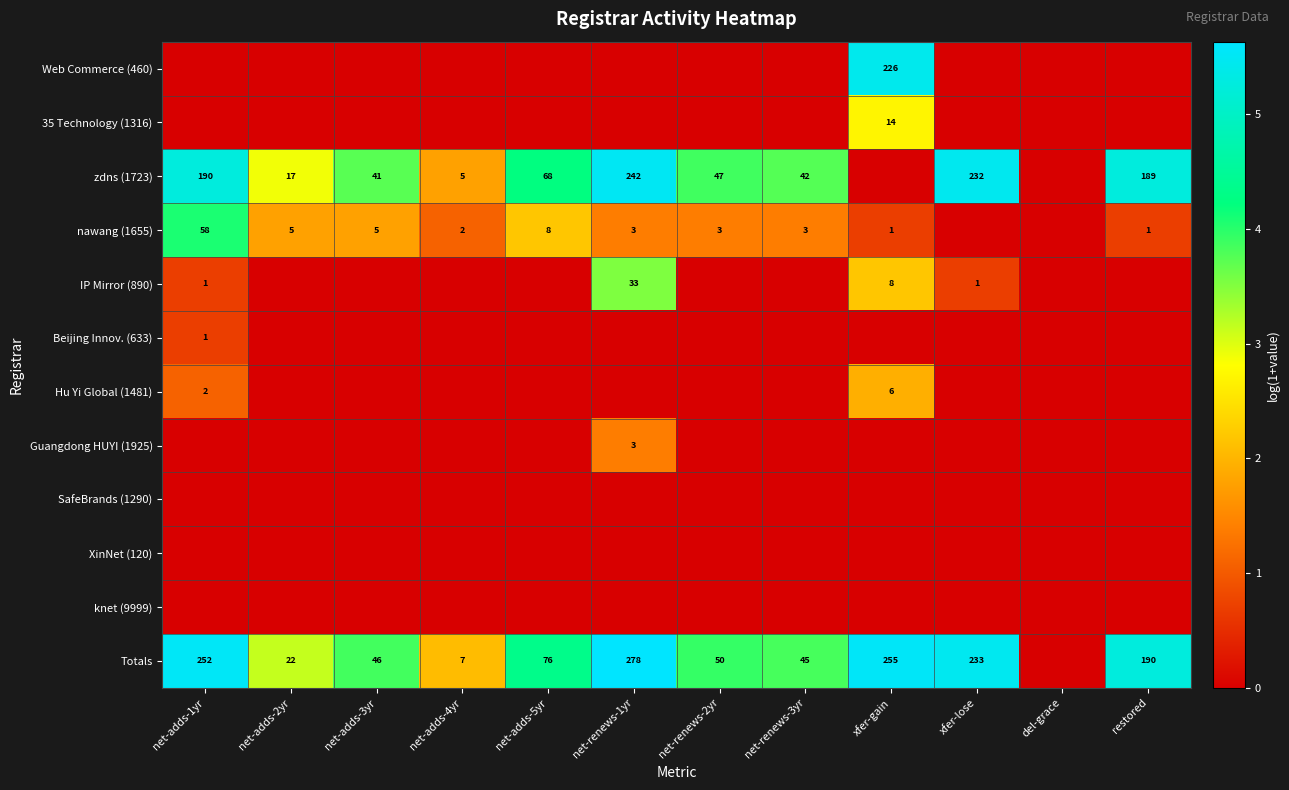

Which series changed the most between net-adds-1yr and xfer-gain?

Web Commerce (460)